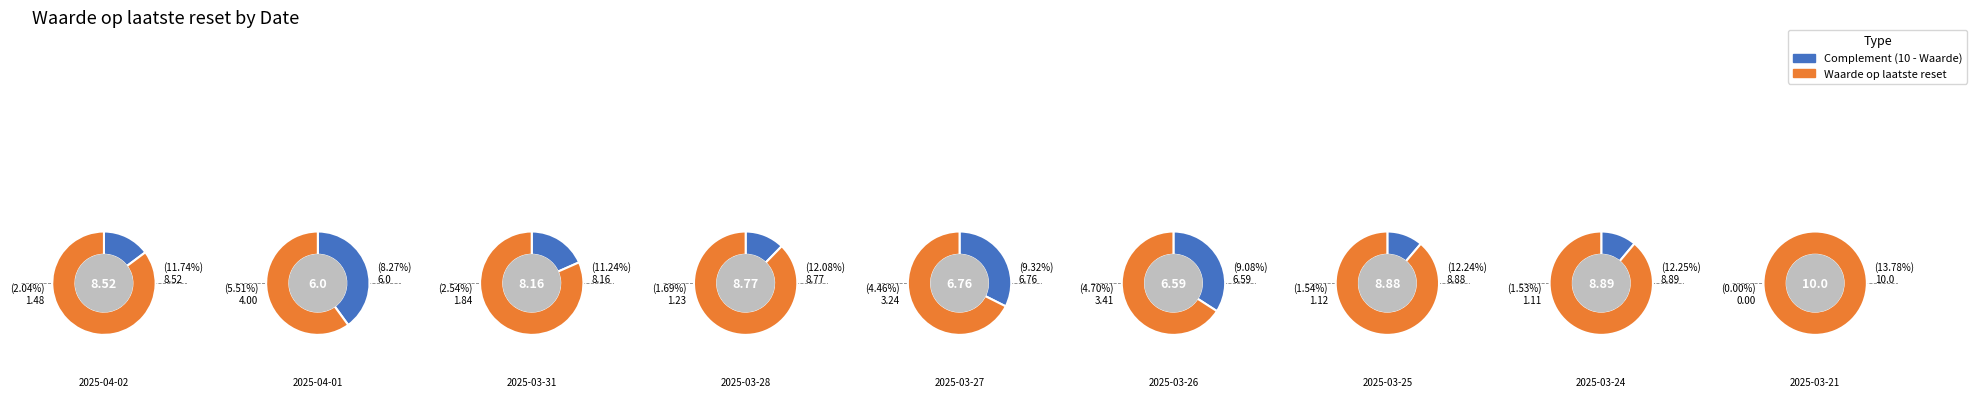

Combined, do 2025-04-02 and 2025-03-26 account for over 50%?

No